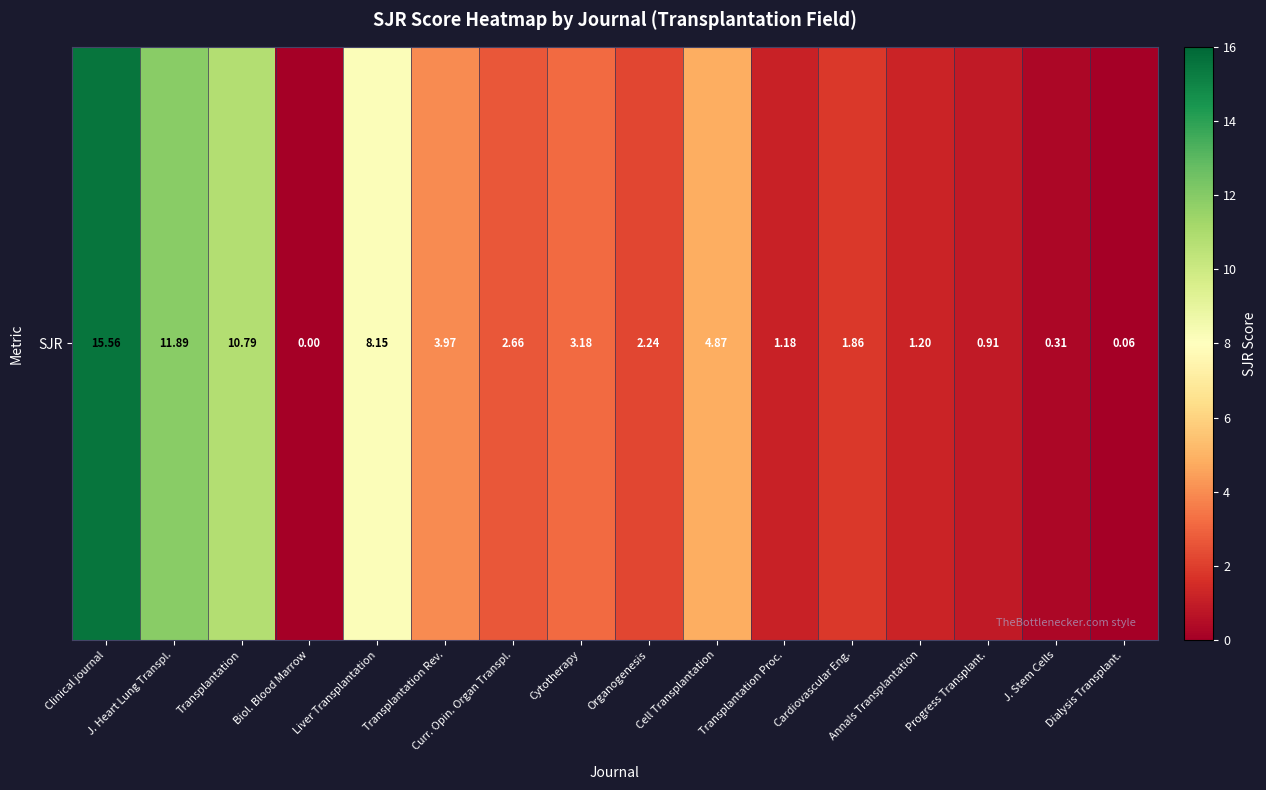

Approximately how many times larger is the value at Transplantation Proc. compared to Liver Transplantation?

0.1